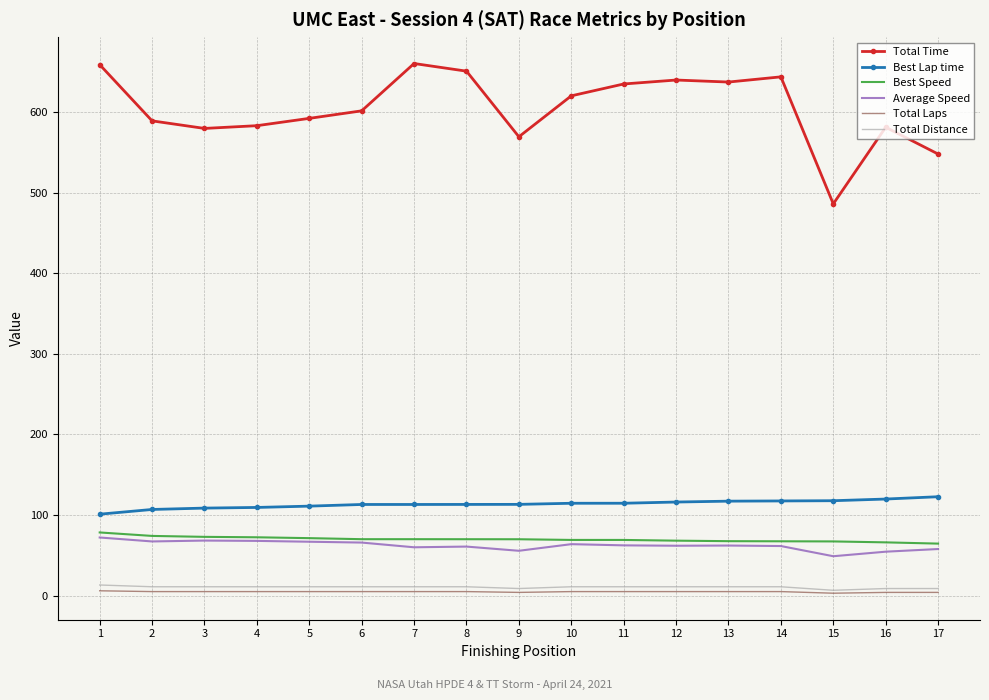

Is it true that Best Lap time equals 63.7 at 7?

False